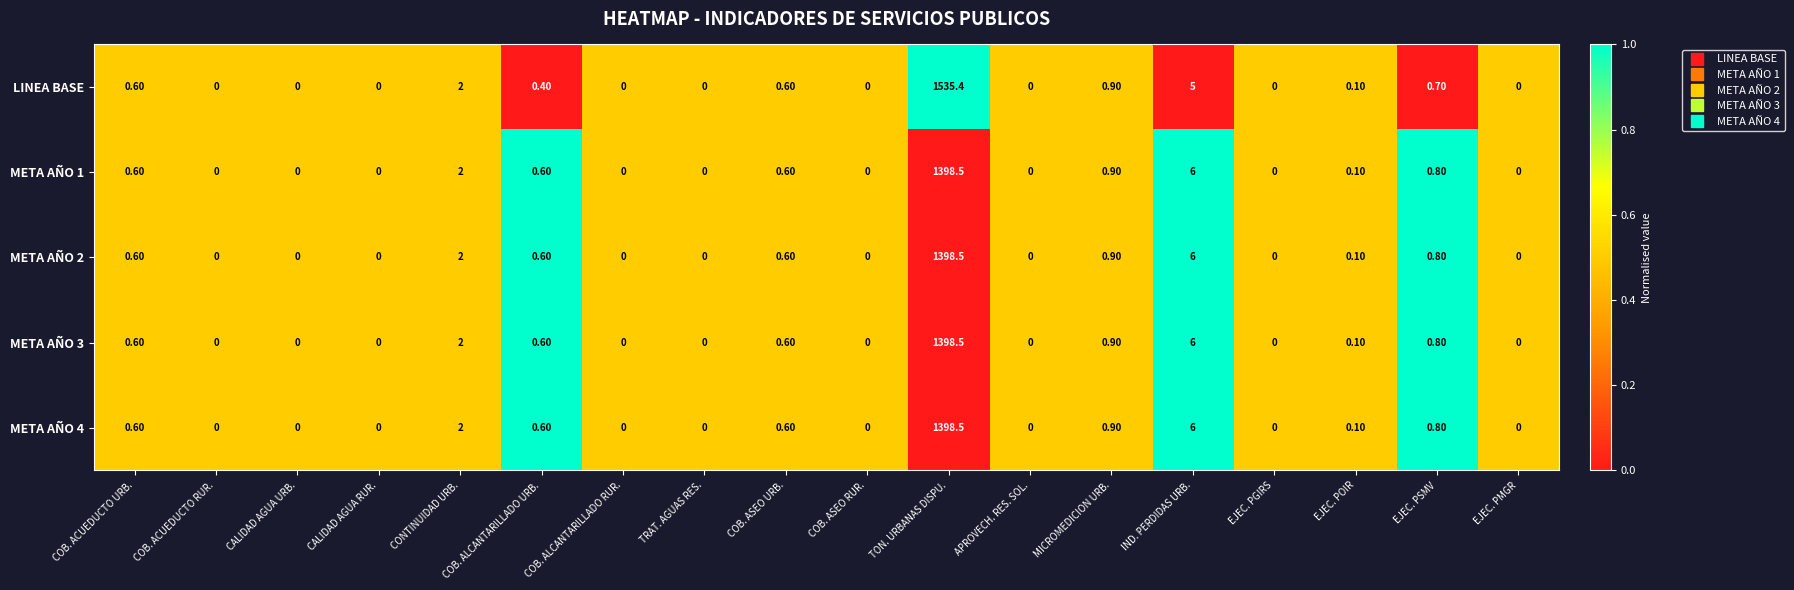

What is the total value across all series at IND. PERDIDAS URB.?

29.0